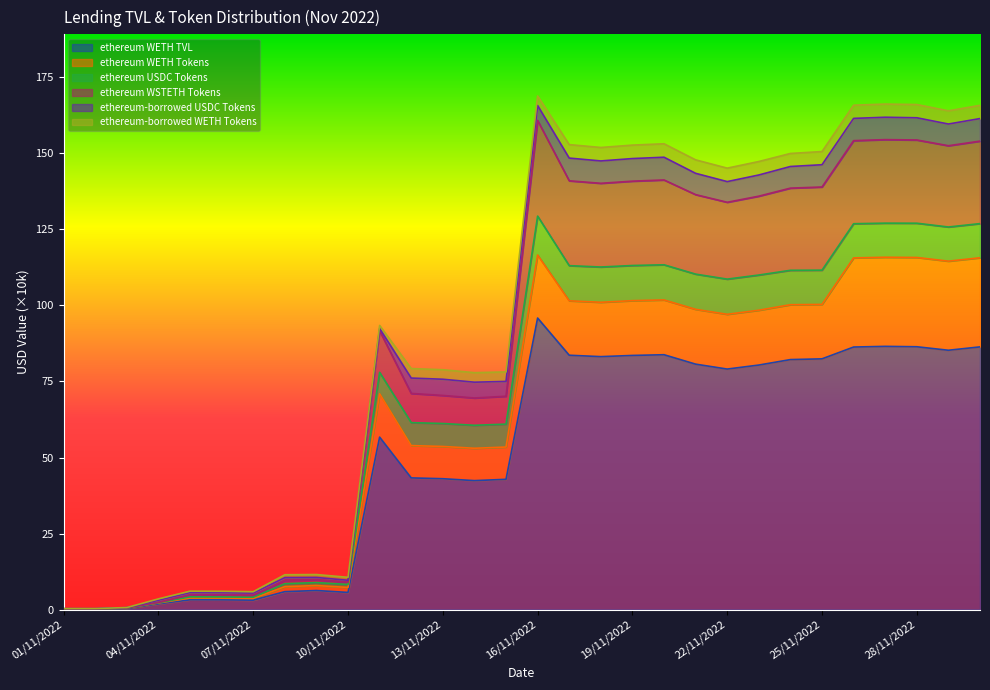

The ethereum WETH TVL series shows 25.2 at 15/11/2022. True or false?

False